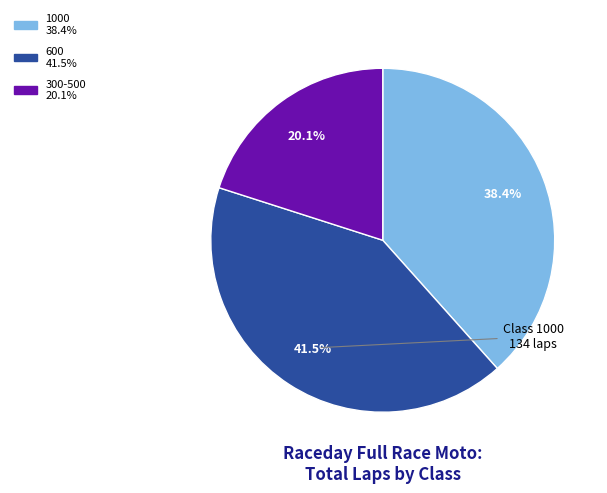

Does any single category account for the majority?

No